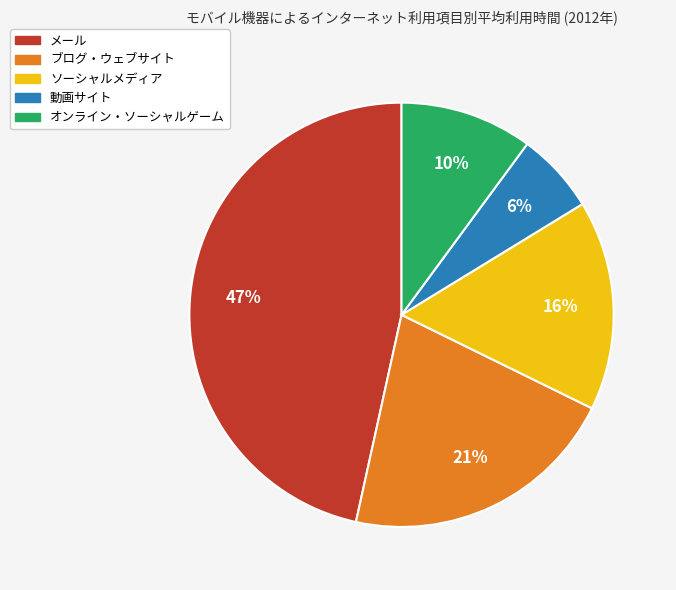

To the nearest percent, what is the difference between the メール and ソーシャルメディア slice percentages?

31%